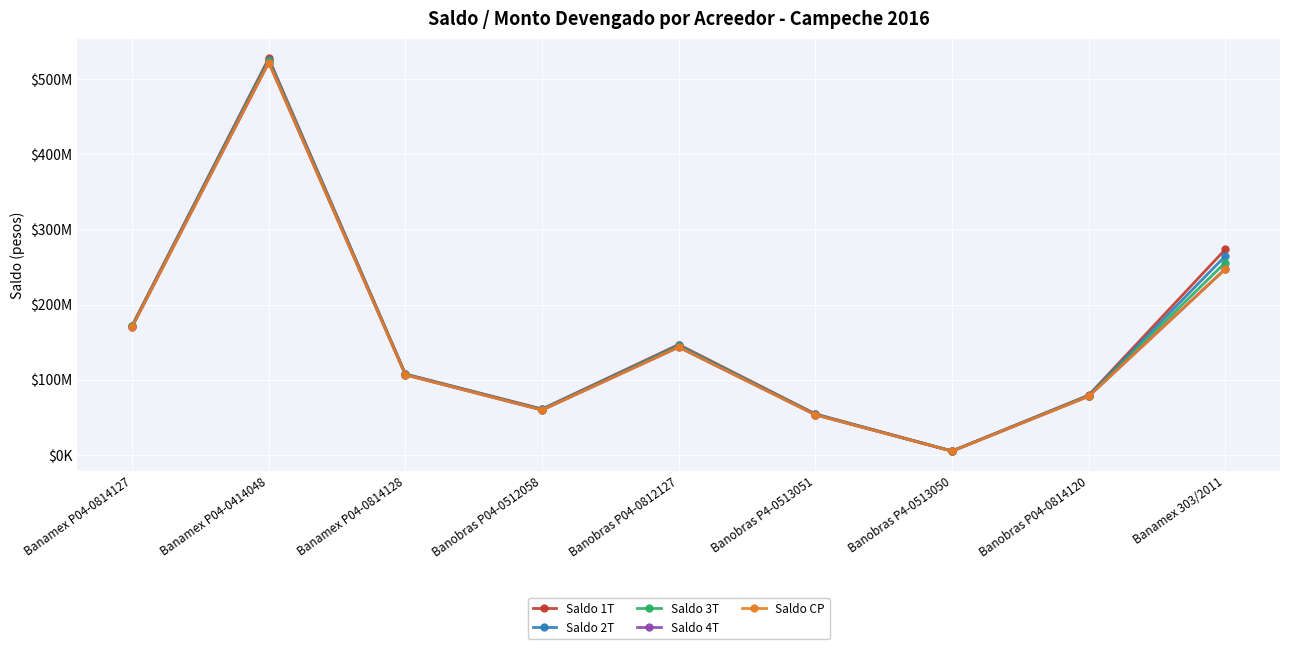

Read the Saldo 4T value at Banobras P4-0513051.

53347183.3